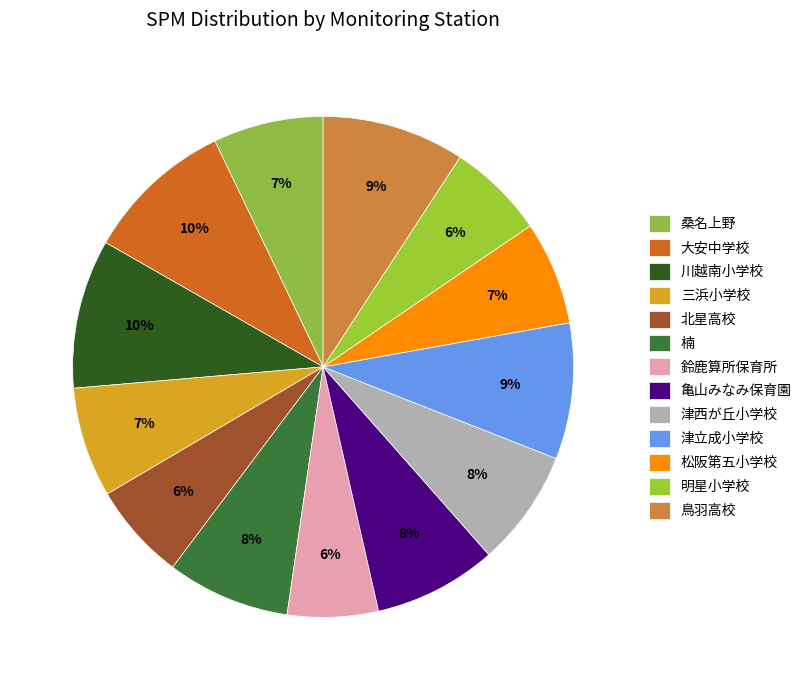

What percentage is the 桑名上野 slice, to the nearest percent?

7%